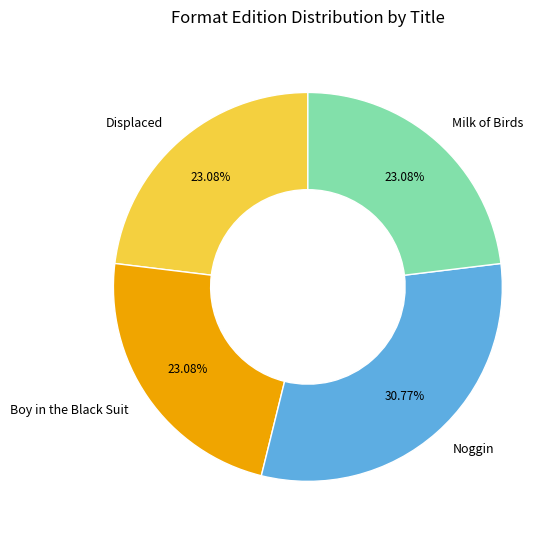

Does any single category account for the majority?

No